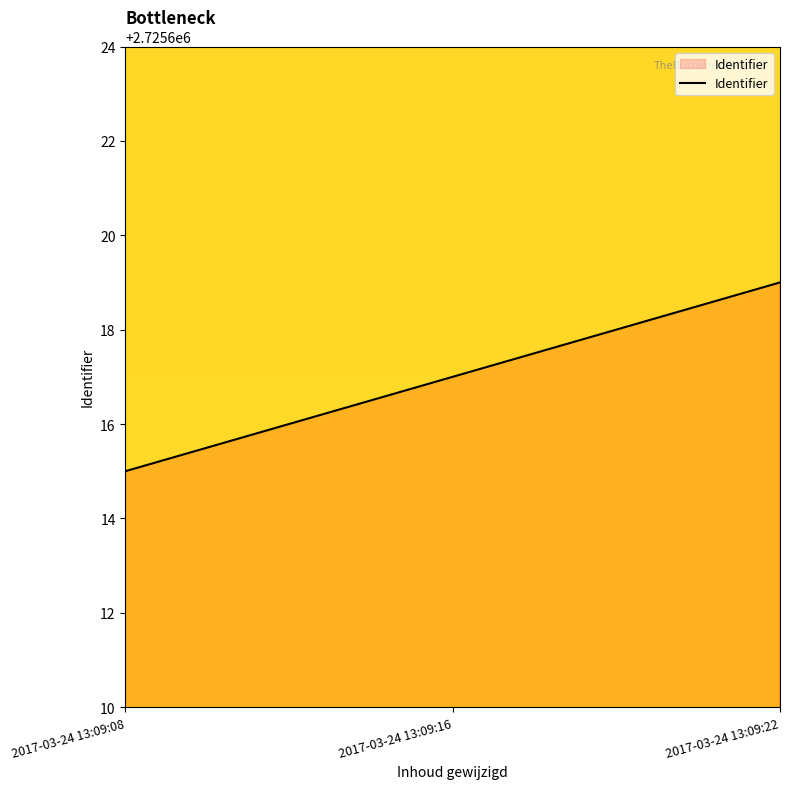

What is the greatest value displayed?

2725619